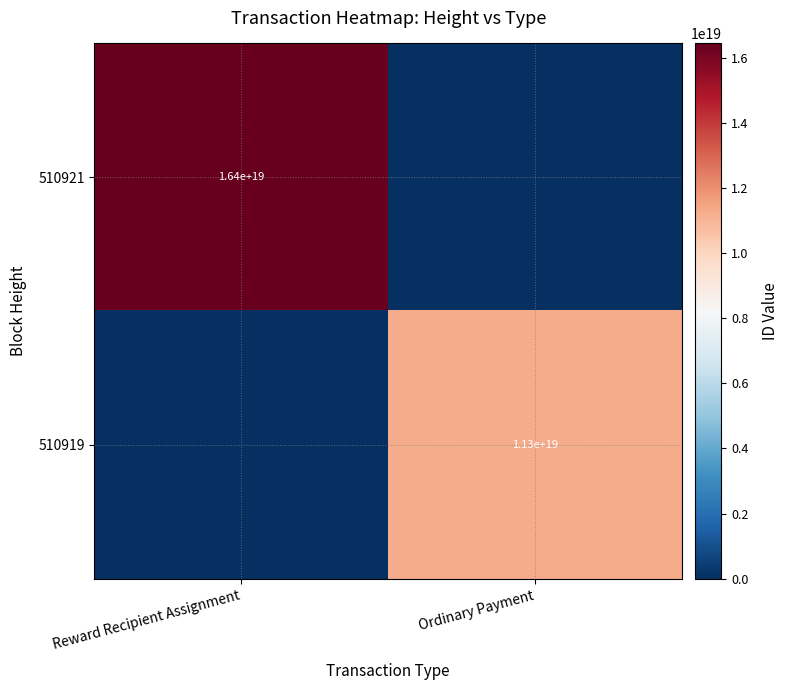

The value of 510919 at Ordinary Payment is 11300000000000000000. True or false?

True